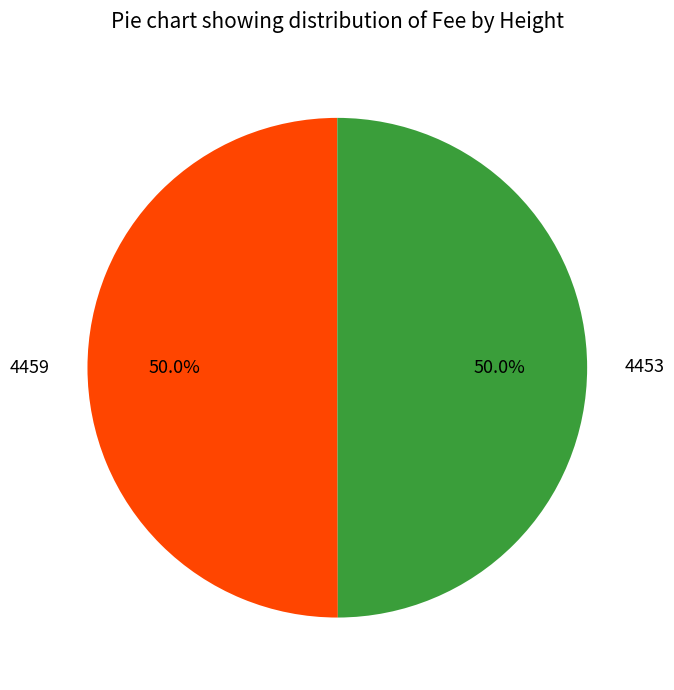

Is the sum of 4453 and 4459 greater than half?

Yes